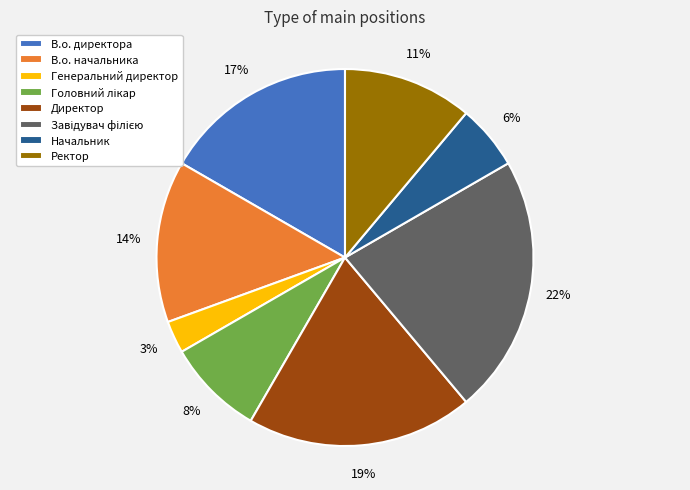

What is the ratio of the value at Начальник to the value at Генеральний директор?

2.0